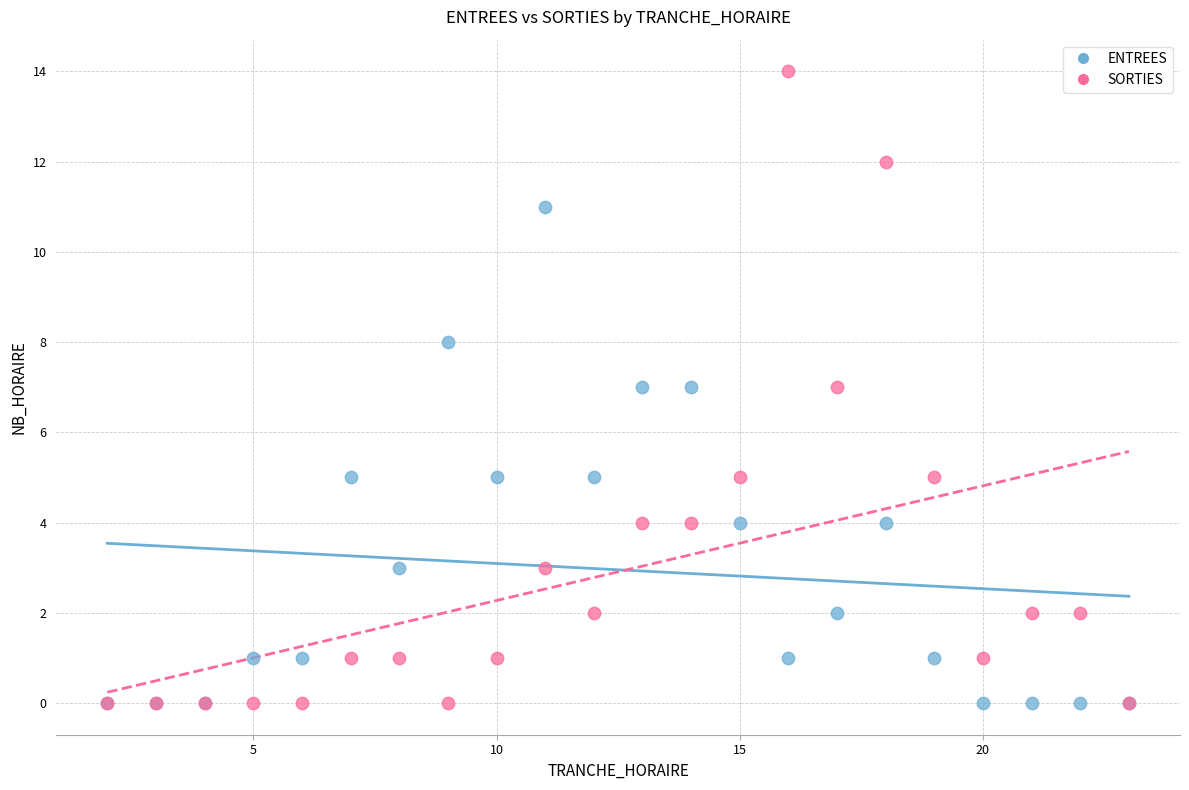

What are all the series names shown in the legend?

ENTREES, SORTIES